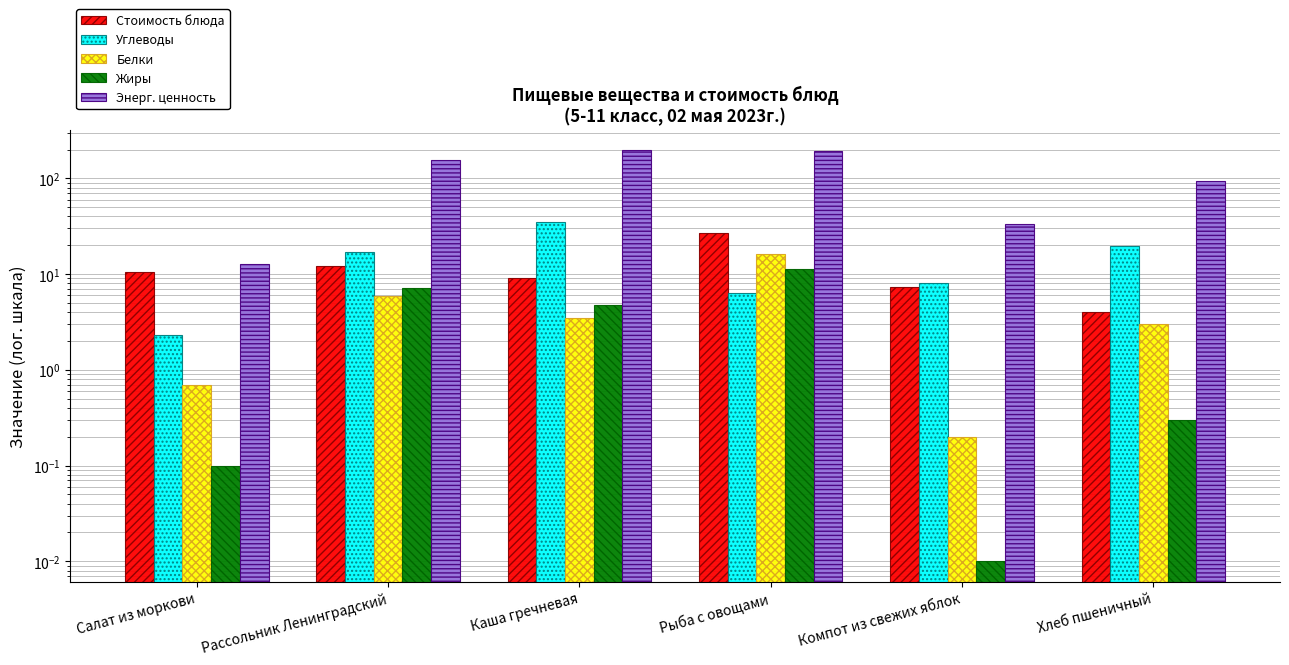

What are all the series names shown in the legend?

Стоимость блюда, Углеводы, Белки, Жиры, Энерг. ценность